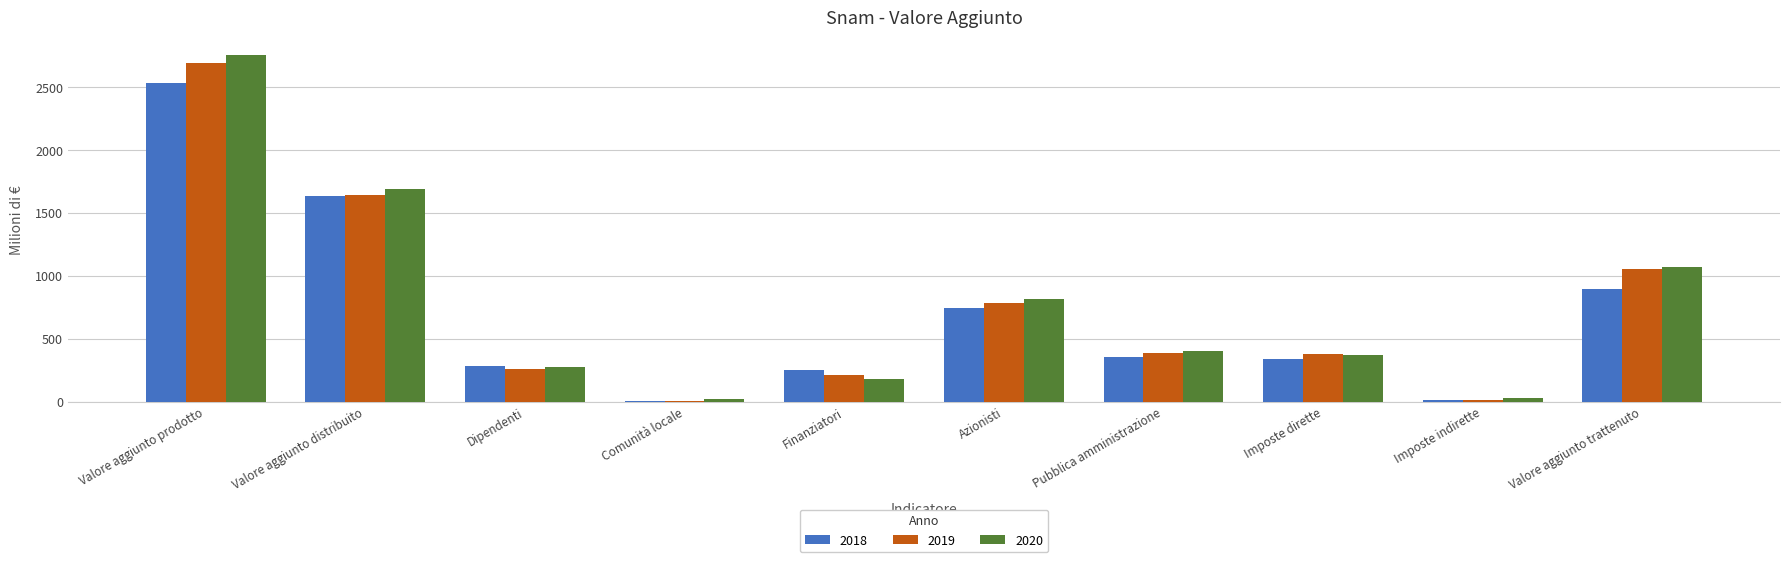

The 2019 series shows 67 at Dipendenti. True or false?

False